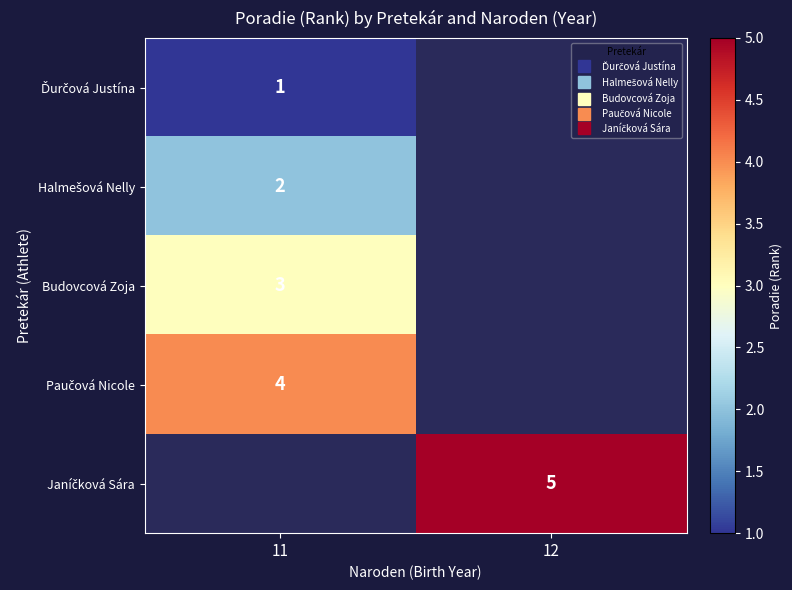

At 12, list the series in order from largest to smallest.

Ďurčová Justína, Halmešová Nelly, Budovcová Zoja, Paučová Nicole, Janíčková Sára